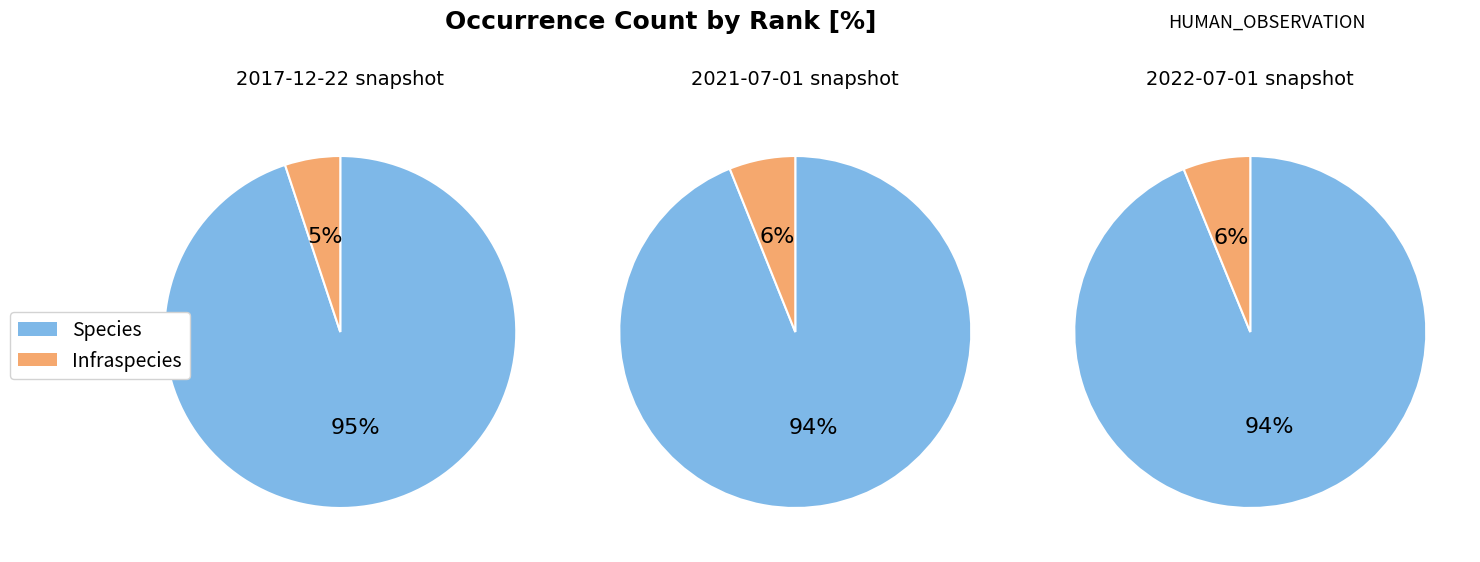

To the nearest percent, what is the difference between the Species and Infraspecies slice percentages?

88%